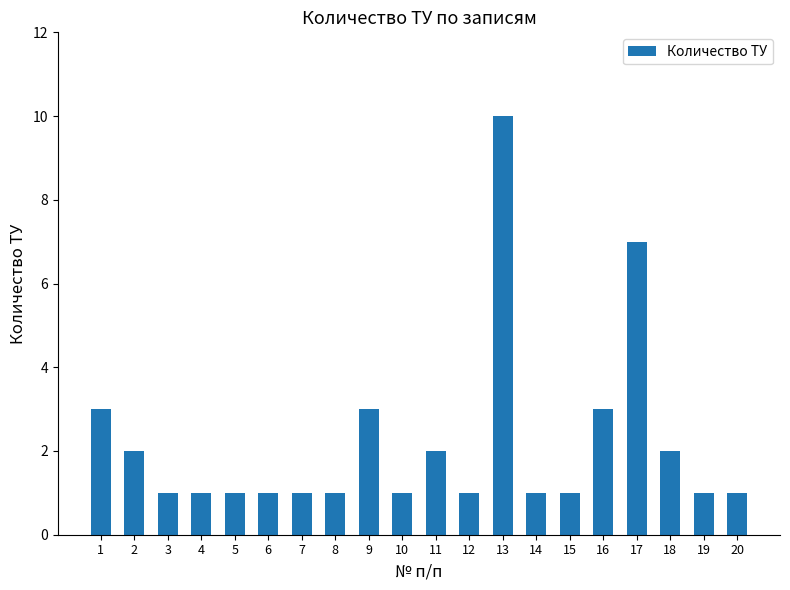

Read the value at 1.

3